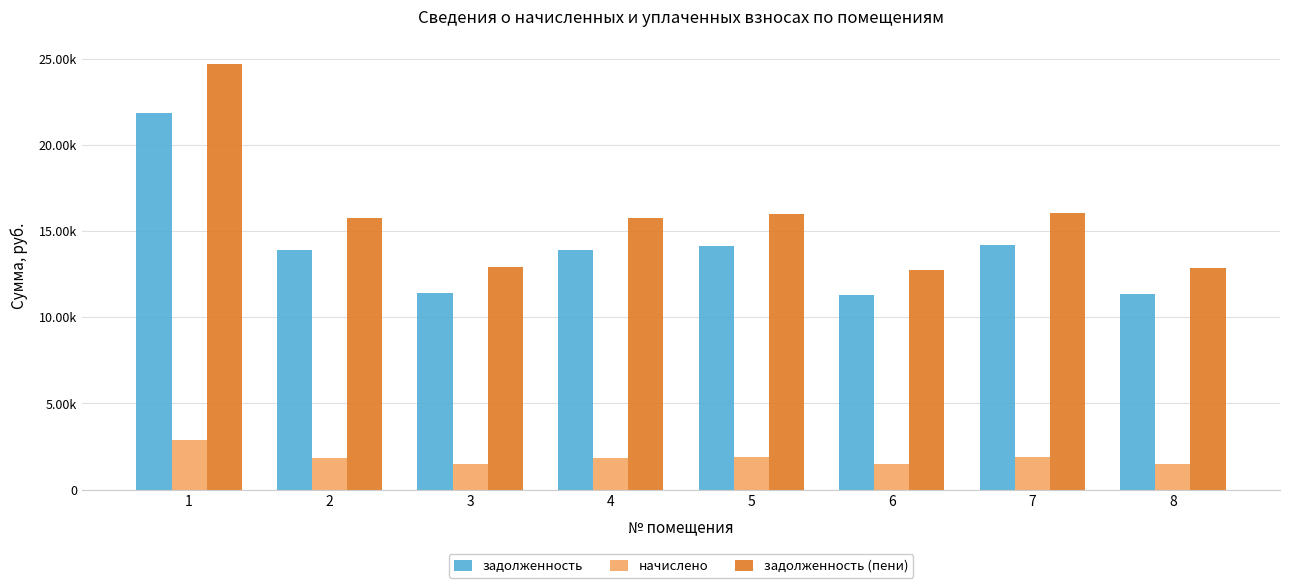

Reading right to left, list all the values displayed in this chart.

задолженность: 11376.2	14201.0	11273.5	14149.7	13918.6	11401.9	13918.6	21828.0
начислено: 1507.1	1881.3	1493.5	1874.5	1843.9	1510.5	1843.9	2891.7
задолженность (пени): 12883.3	16082.3	12767.0	16024.2	15762.4	12912.4	15762.4	24719.7